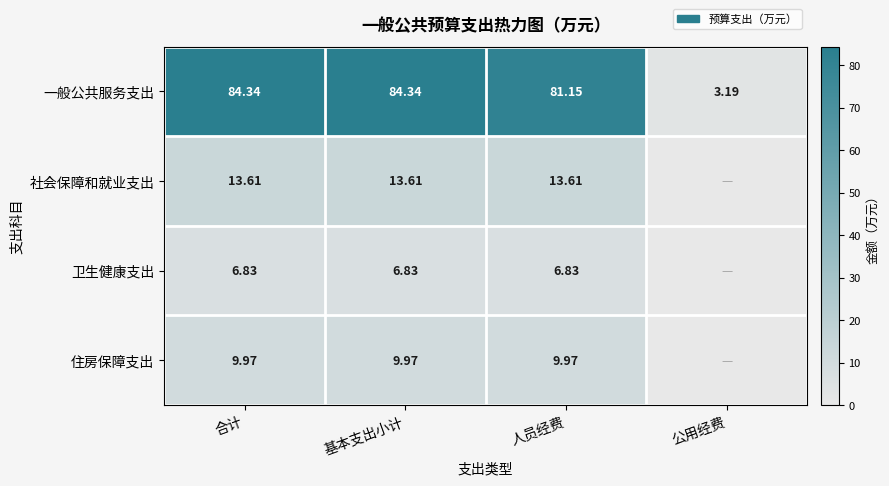

Where does the 一般公共服务支出 series first go above 84?

合计